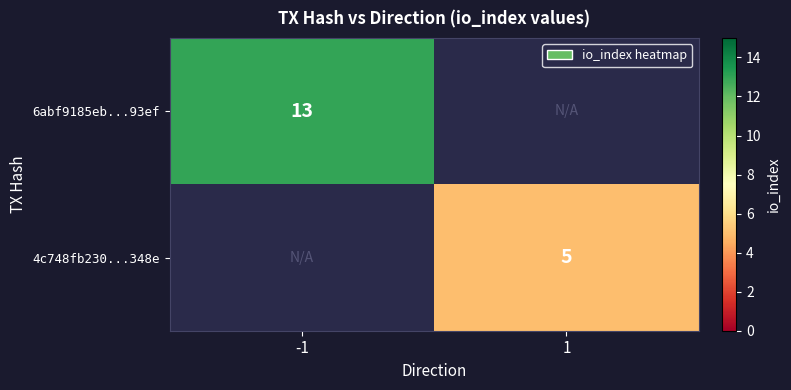

Is it true that 6abf9185eb...93ef equals 23 at -1?

False